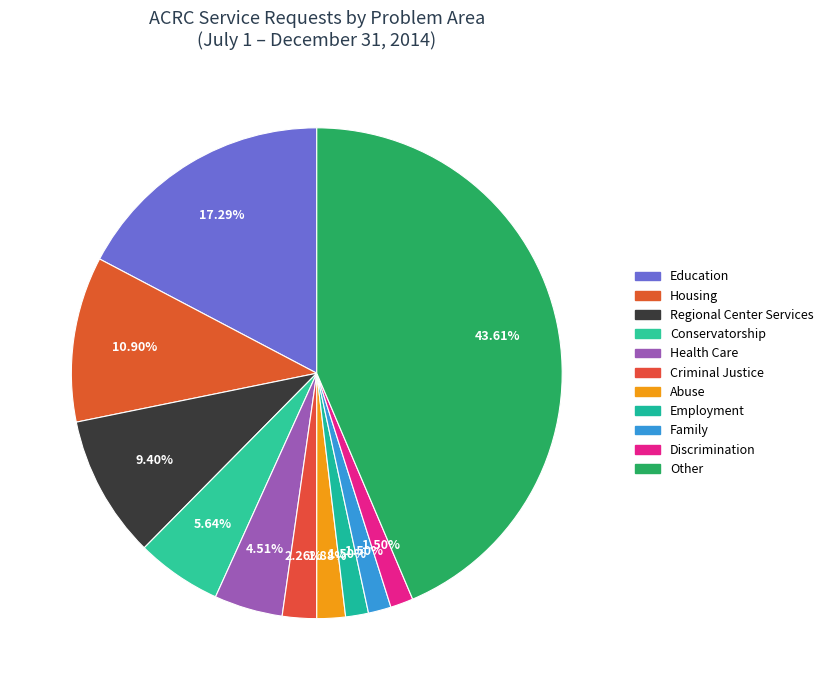

Count the number of slices in the pie.

11